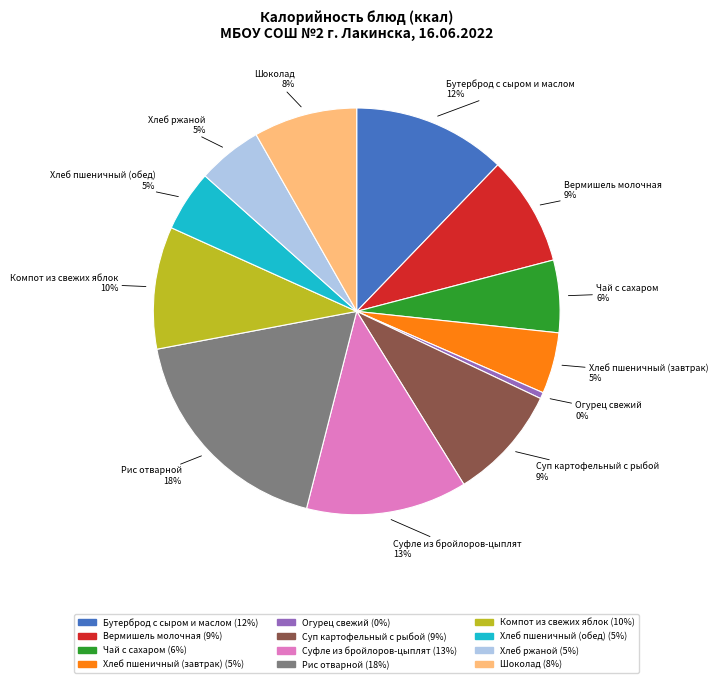

The Вермишель молочная slice represents 9% of the pie. True or false?

True